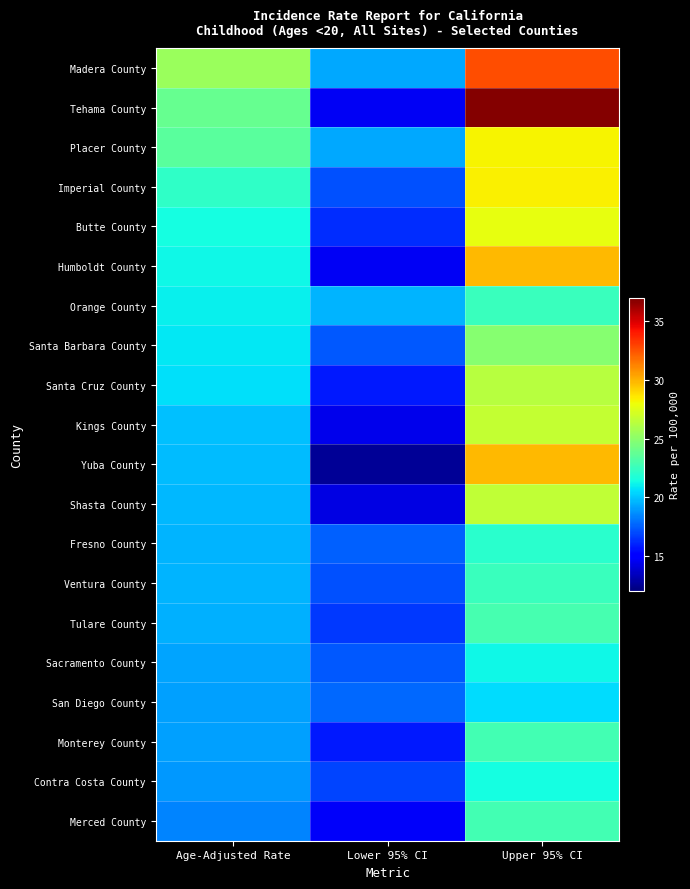

What is the total value across all series at Upper 95% CI?

516.7